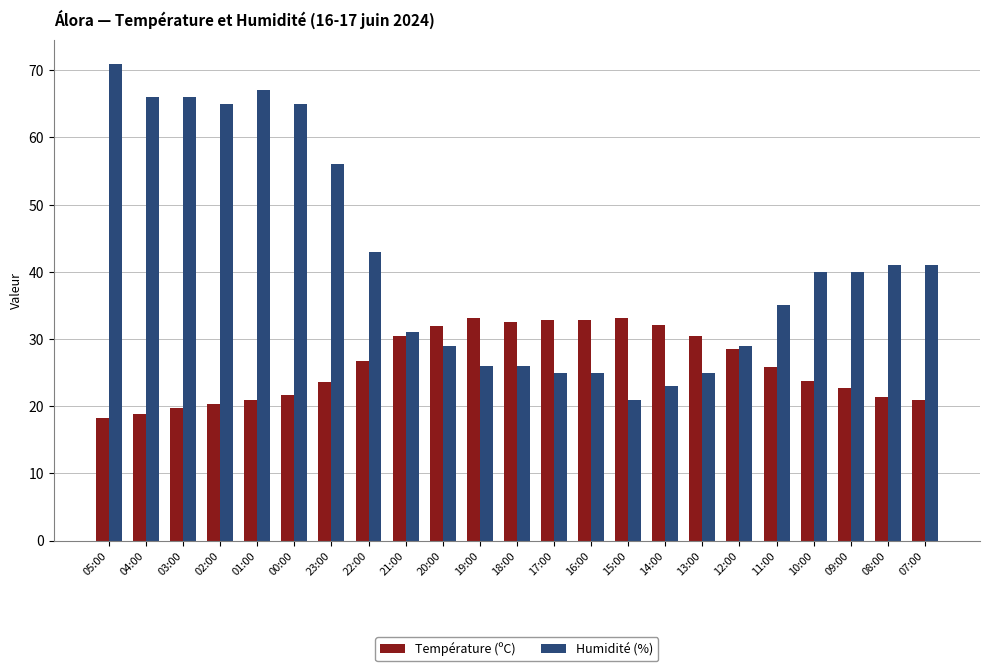

Is it true that Température (ºC) equals 26.7 at 22:00?

True